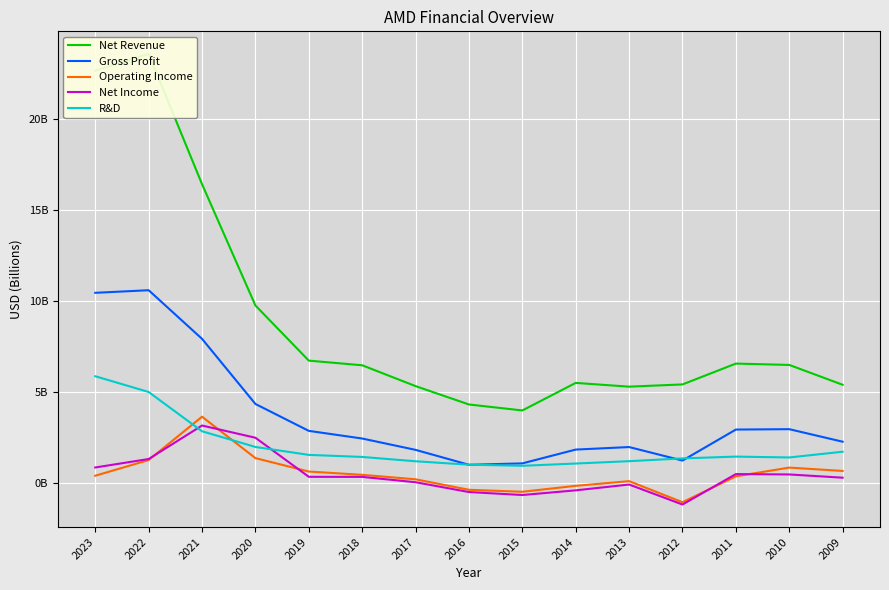

How many values in the Net Revenue series are below 6?

7